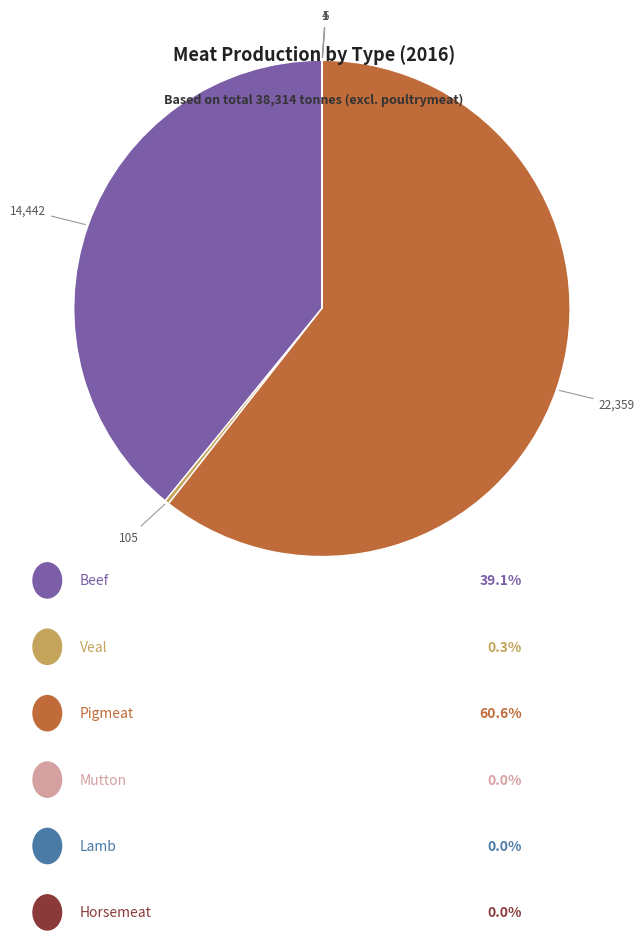

Does any single category account for the majority?

Yes